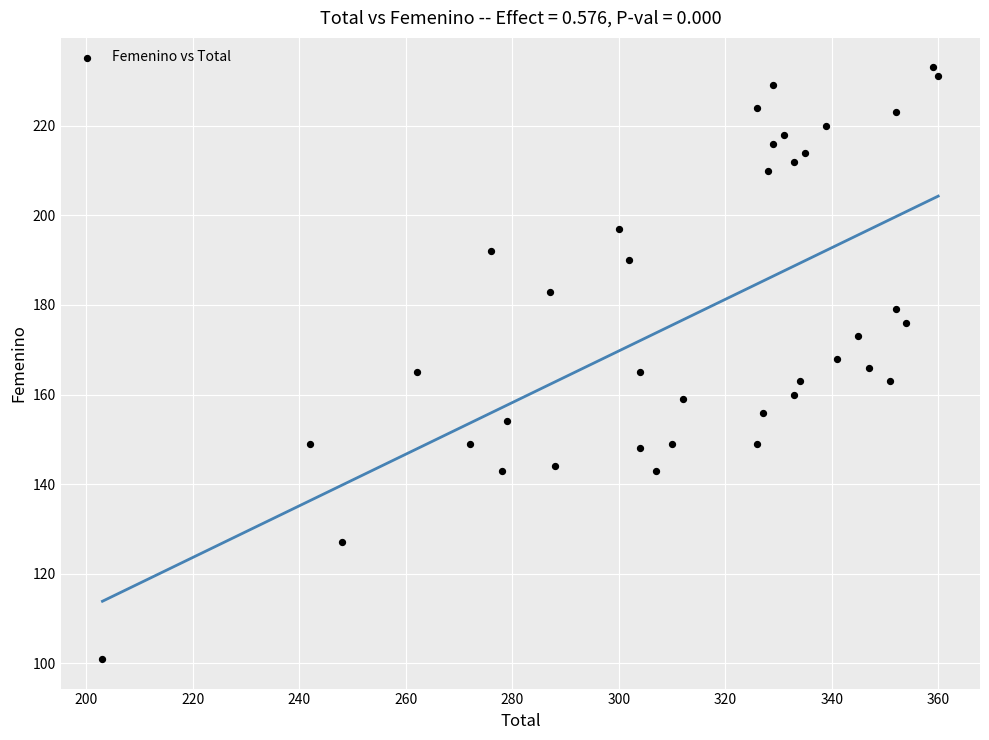

What is the range of Y values (max minus min)?

132